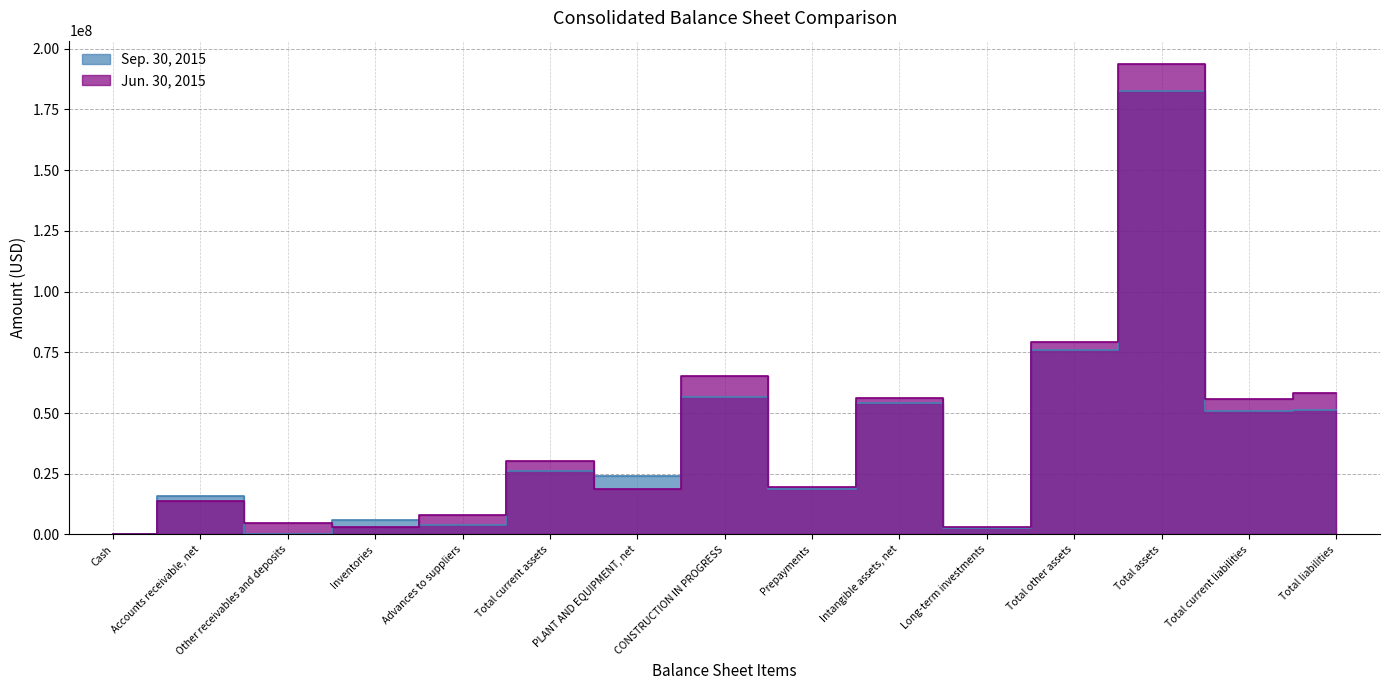

What is the approximate value of Jun. 30, 2015 at Cash?

81605